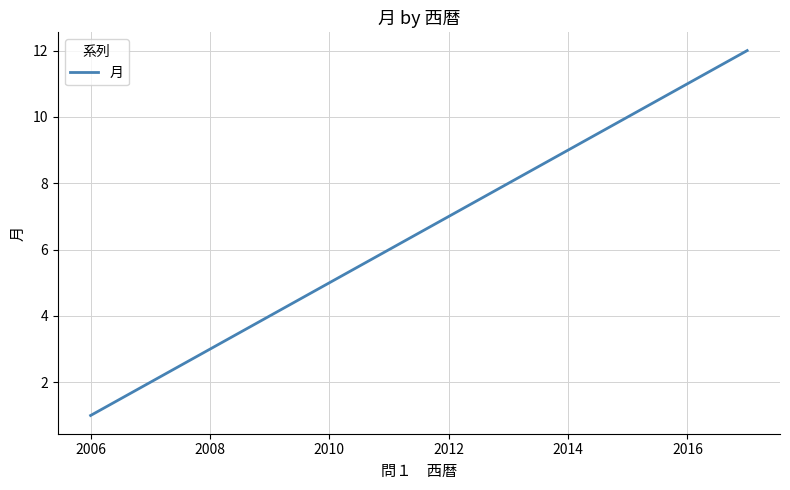

What is the maximum value shown in the chart?

12